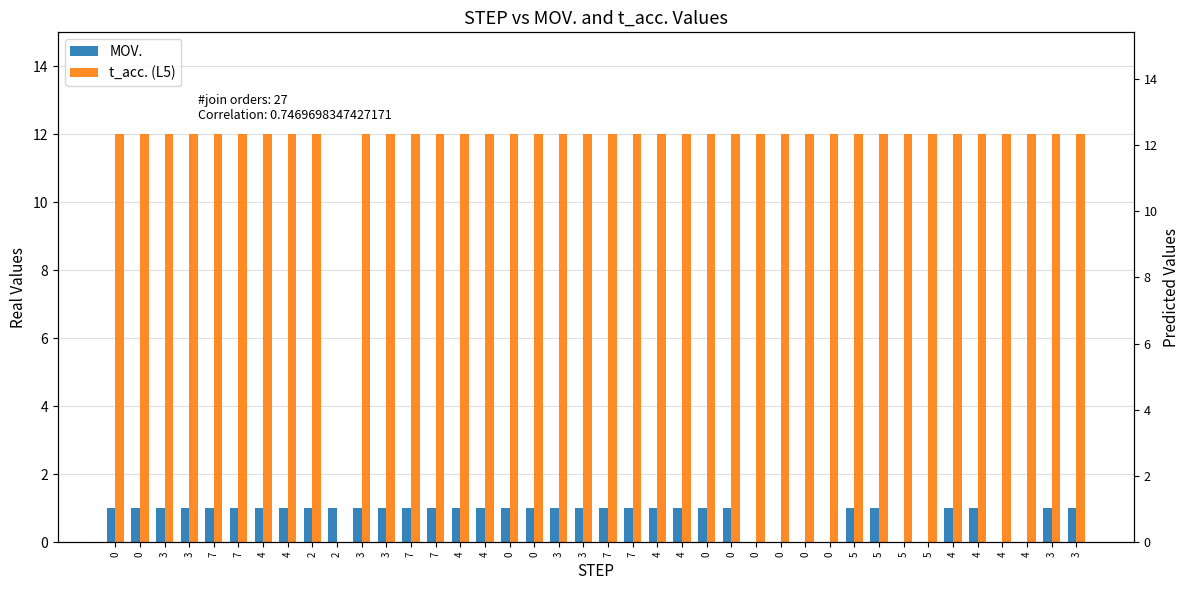

How many data points in t_acc. (L5) are less than 12?

1